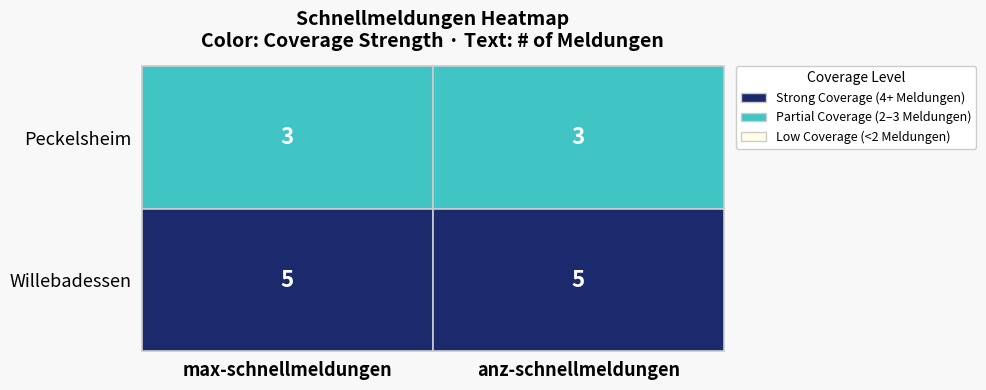

Rank the series by their maximum value, from lowest to highest.

Peckelsheim, Willebadessen